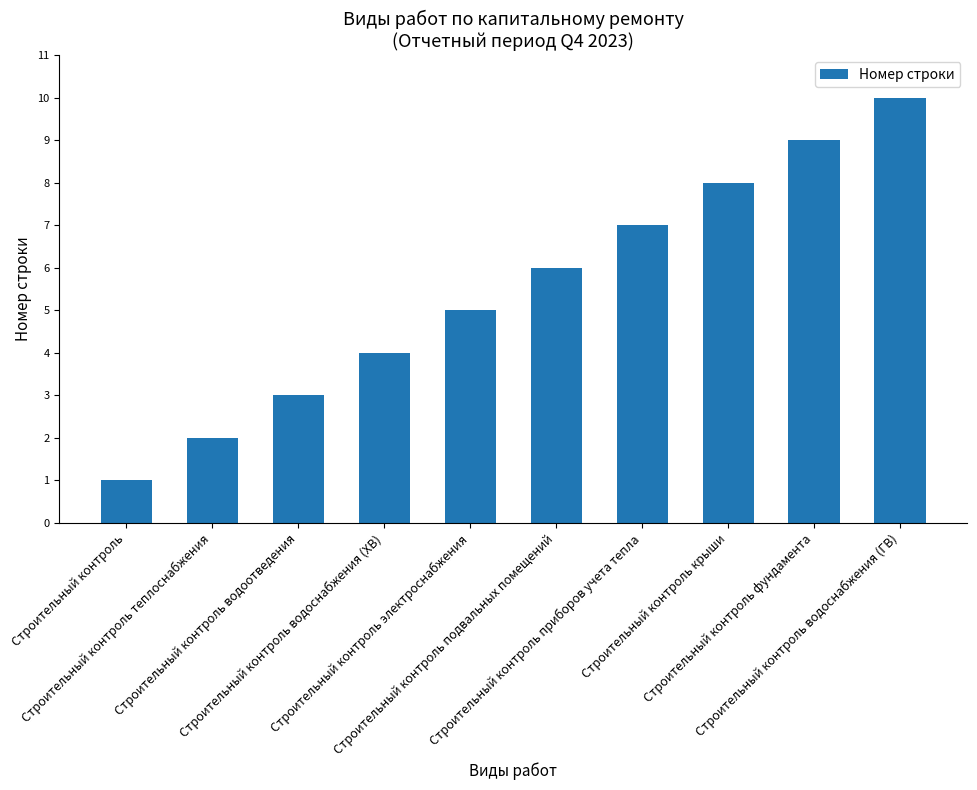

What is the ratio of the value at Строительный контроль подвальных помещений to the value at Строительный контроль приборов учета тепла?

0.9